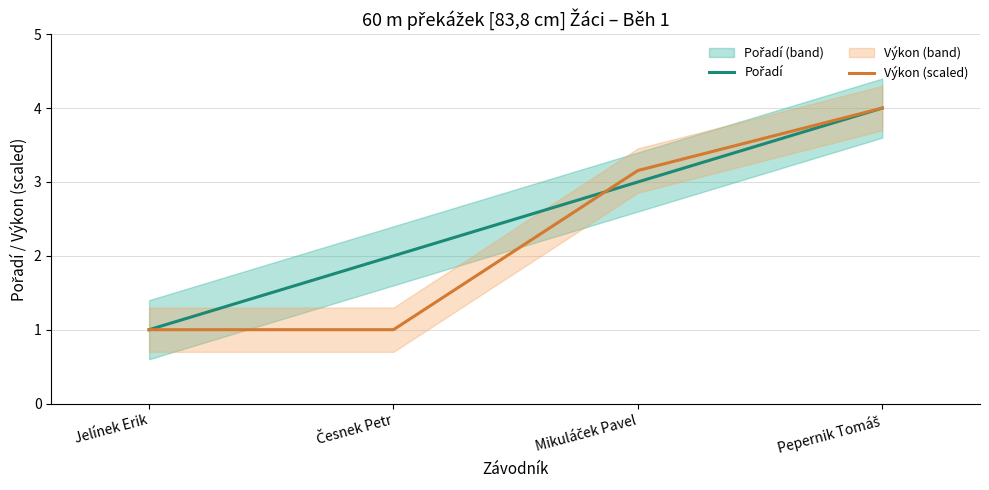

Which series has the largest range (max minus min)?

Pořadí